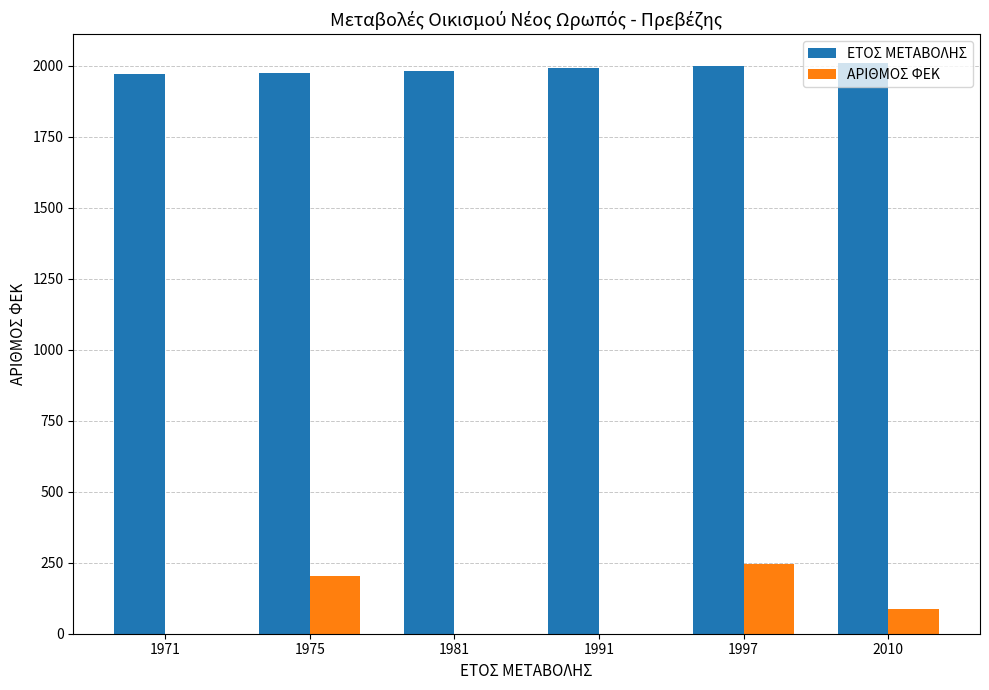

True or false: ΕΤΟΣ ΜΕΤΑΒΟΛΗΣ has a value of 1975 at 1975.

True